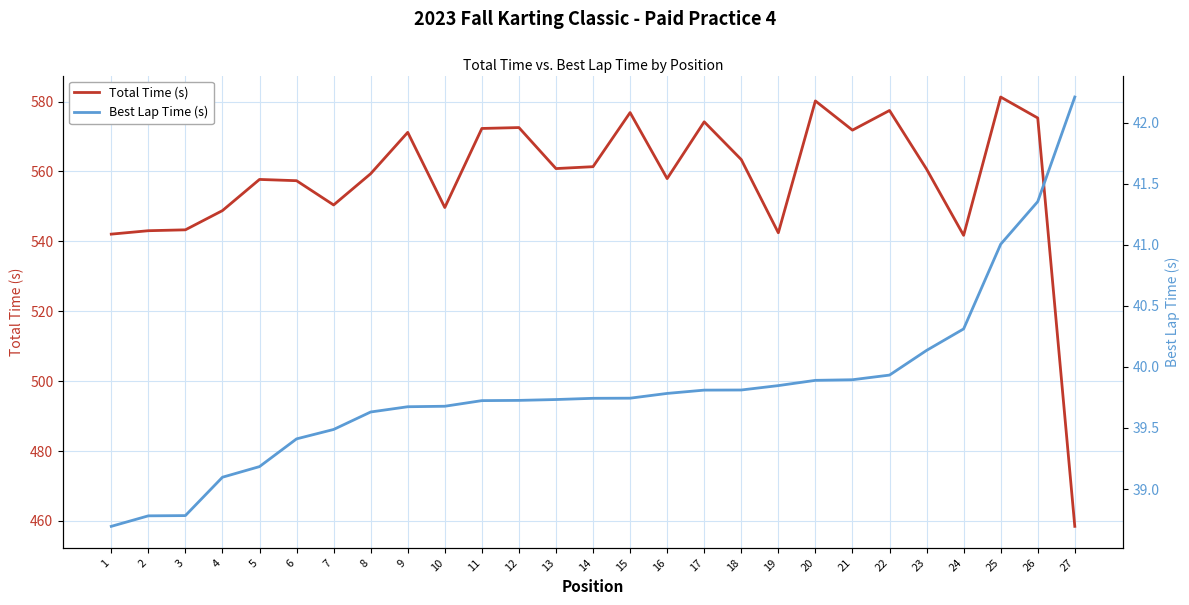

What is the average value of the Total Time (s) series?

557.5